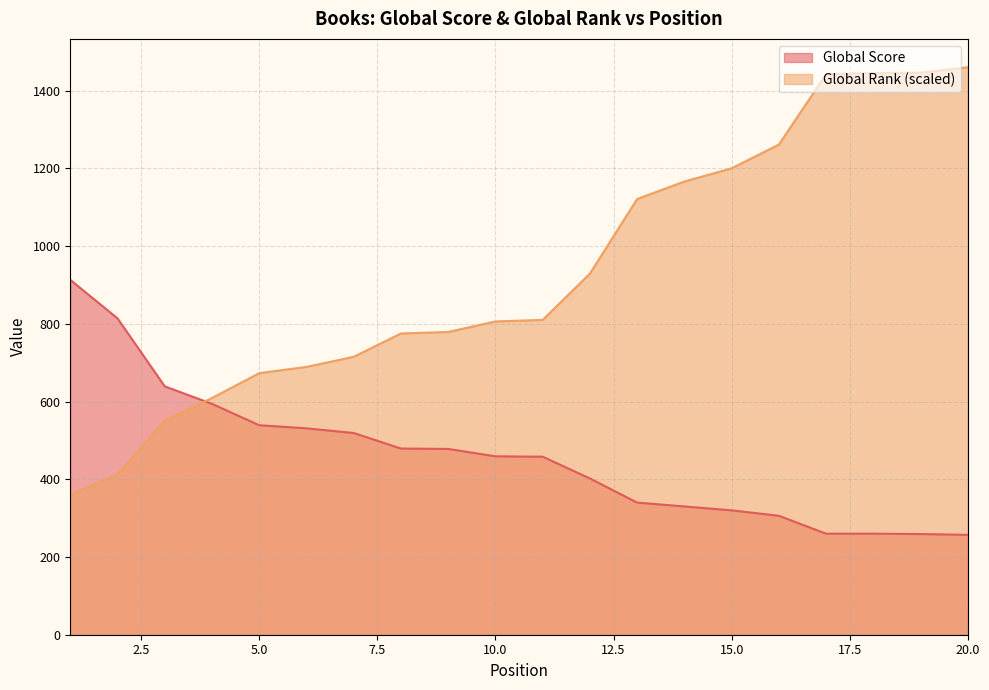

Between which two adjacent categories do Global Score and Global Rank (scaled) first intersect?

3 and 4